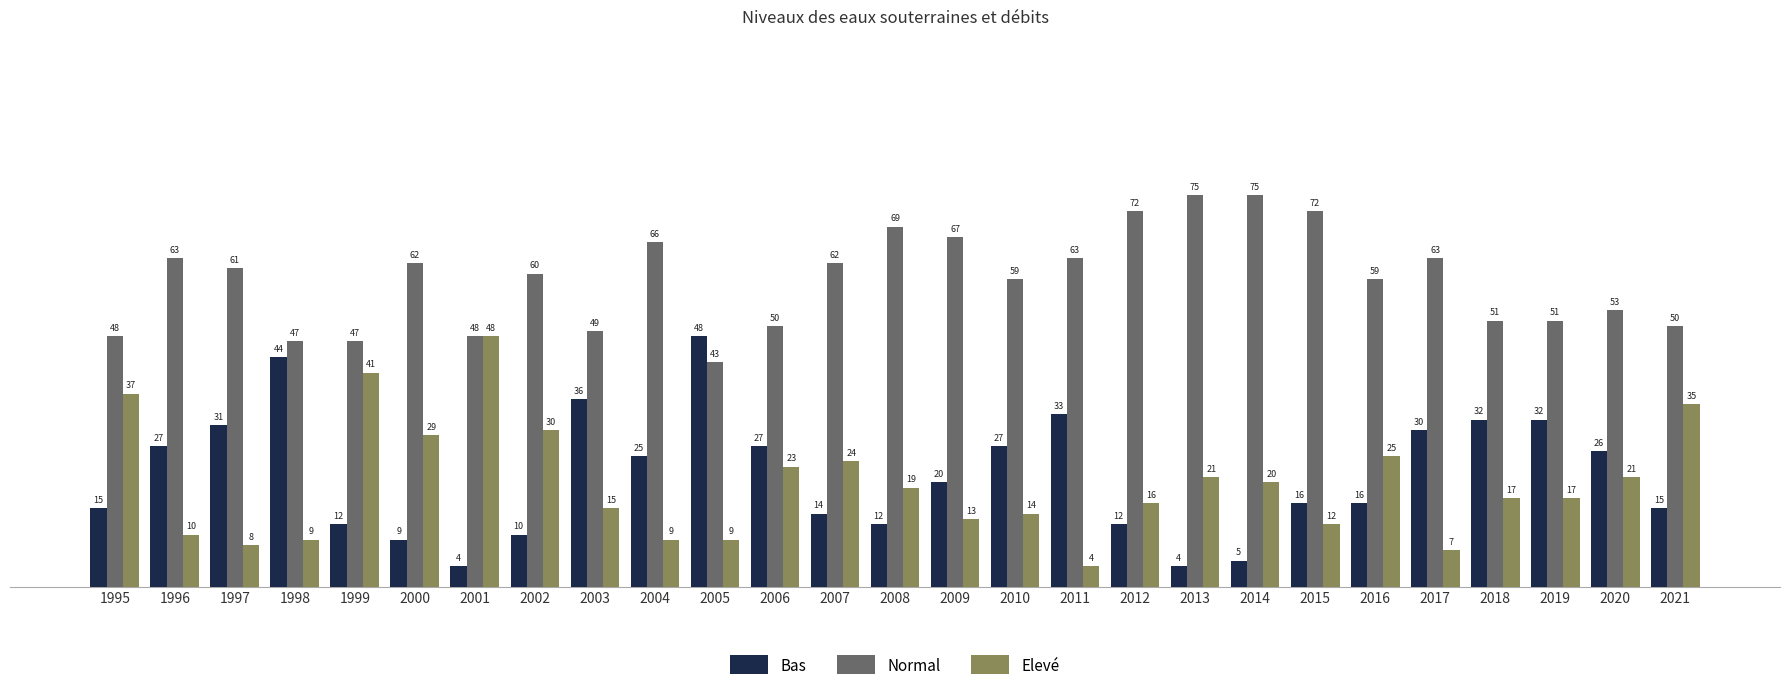

The value of Bas at 2002 is 17. True or false?

False